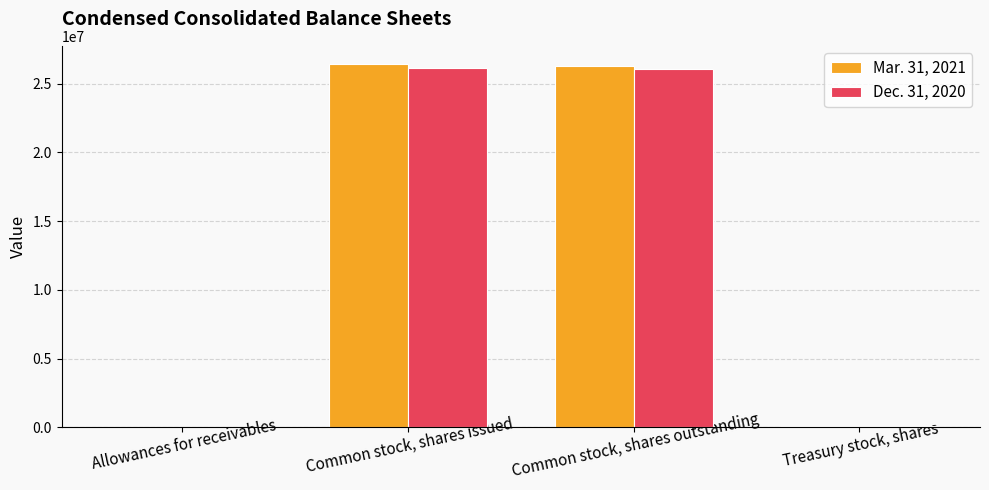

What are all the series names shown in the legend?

Mar. 31, 2021, Dec. 31, 2020